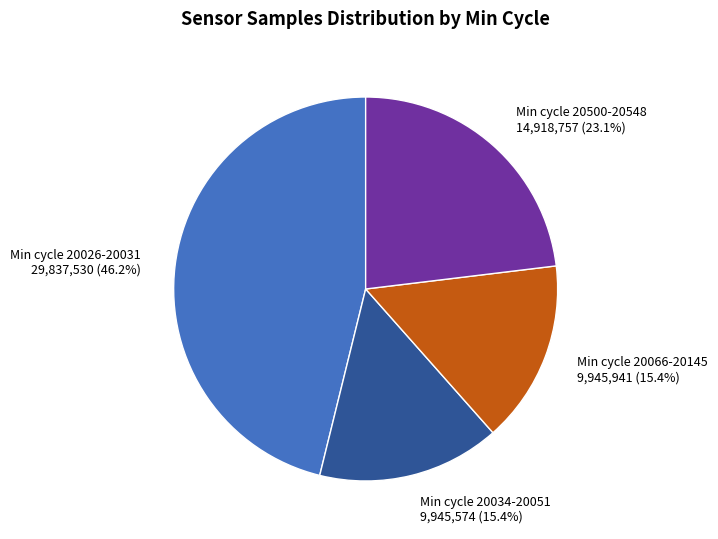

How many segments does this pie chart have?

4